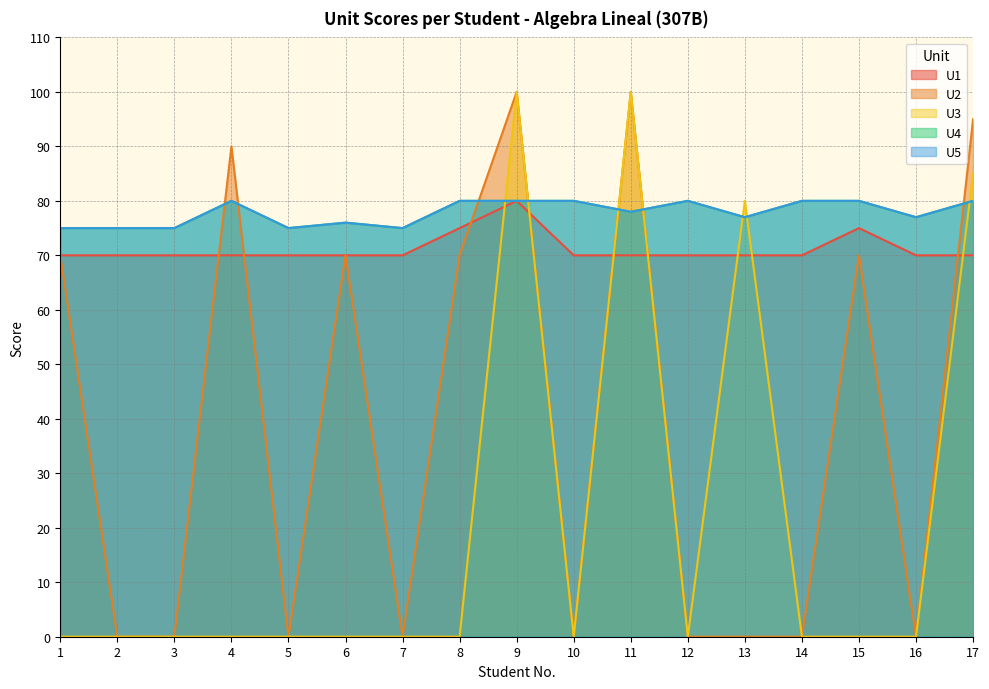

Count the number of categories in the chart.

17